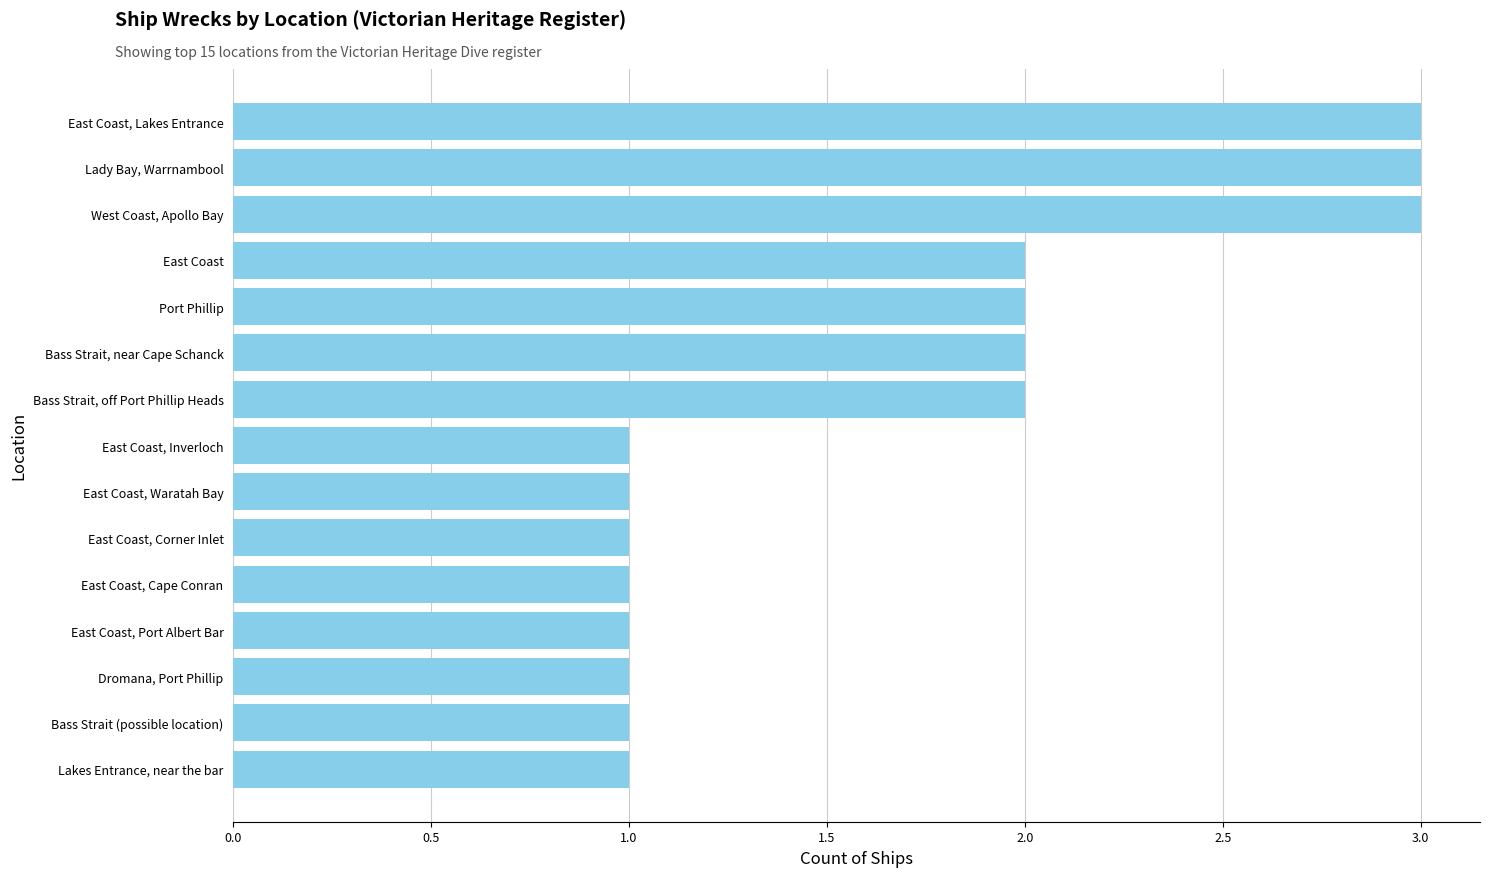

What is the ratio of the value at East Coast to the value at East Coast, Inverloch?

2.0